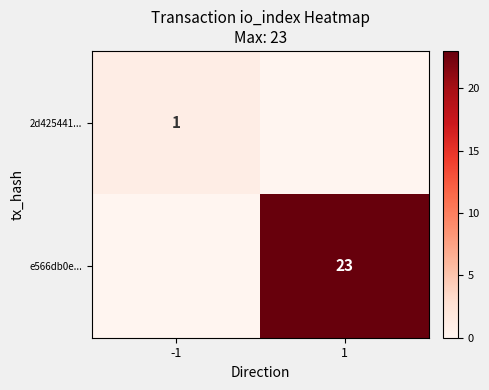

Is it true that 2d425441... equals 1 at -1?

True